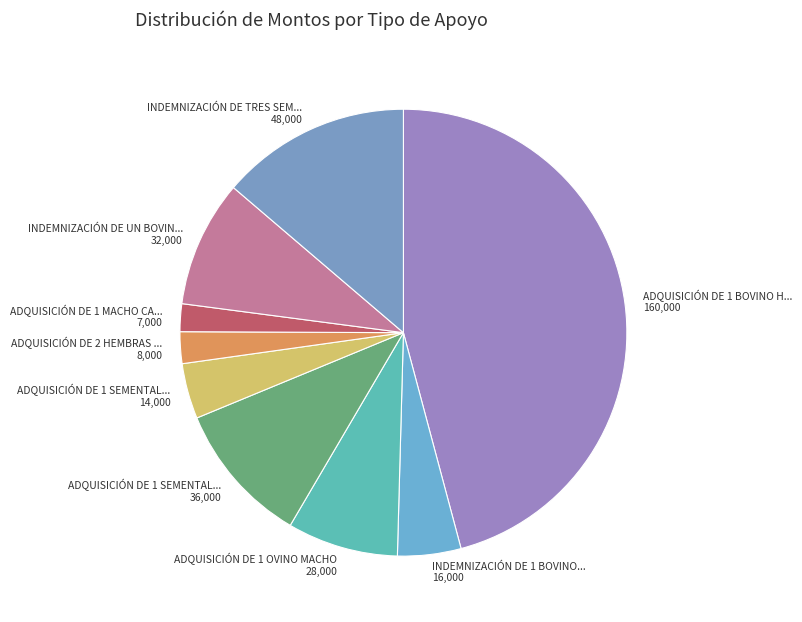

How many slices are in this pie chart?

9